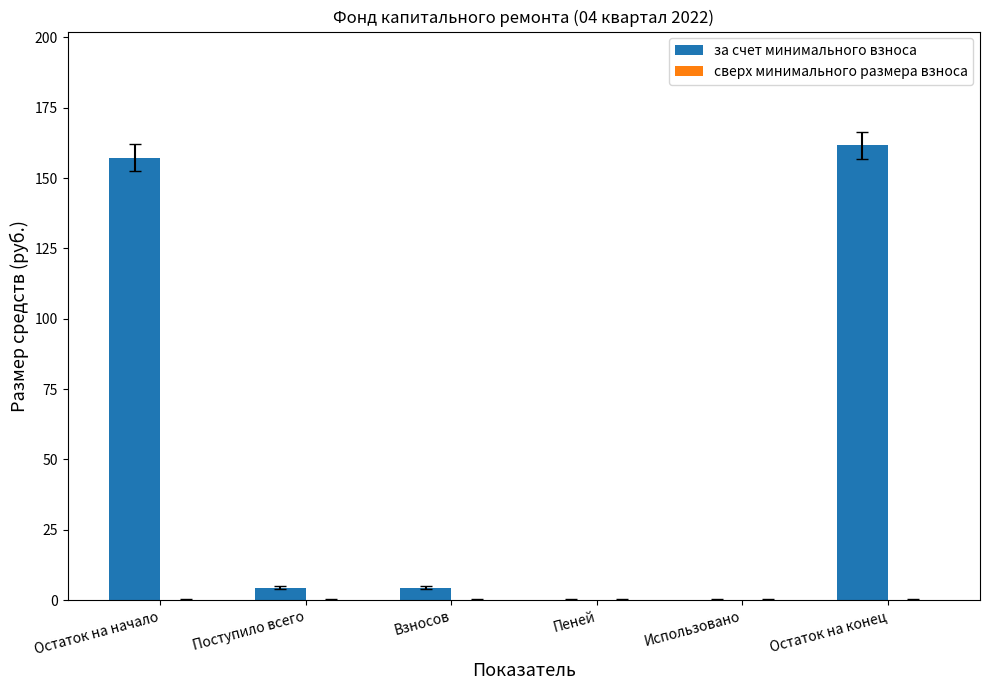

Which has a higher value, Поступило всего or Использовано?

Поступило всего